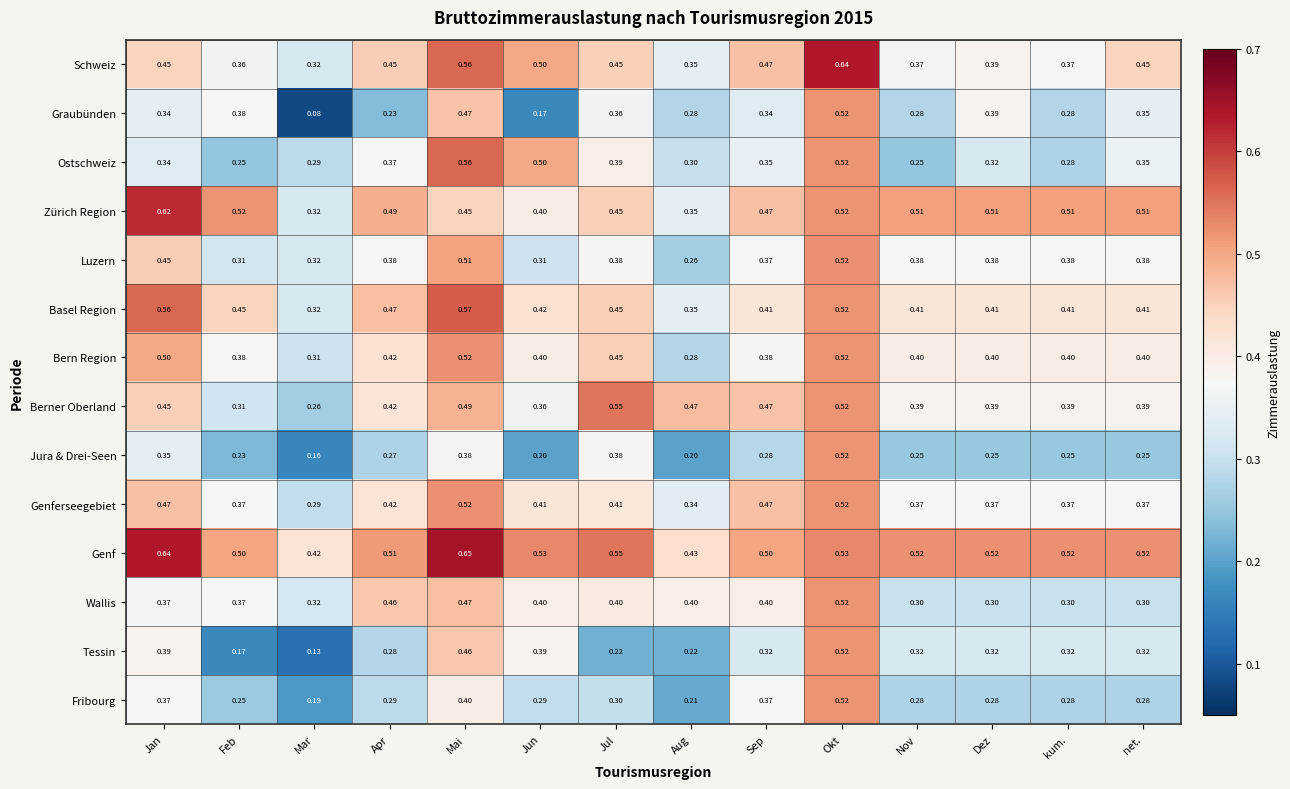

What is the average value of the Tessin series?

0.3